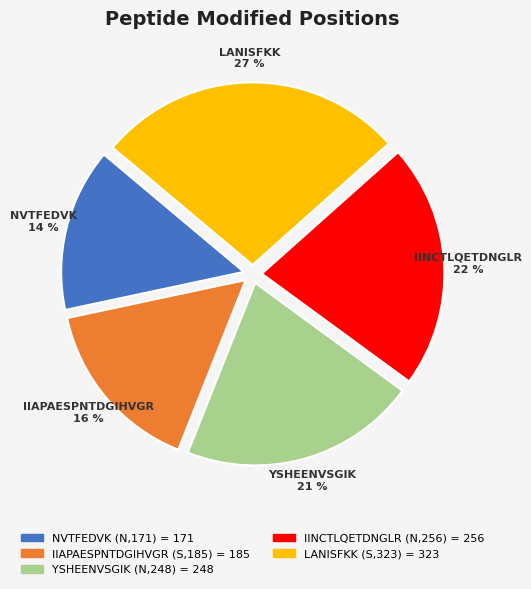

To the nearest percent, what is the average slice percentage?

20%